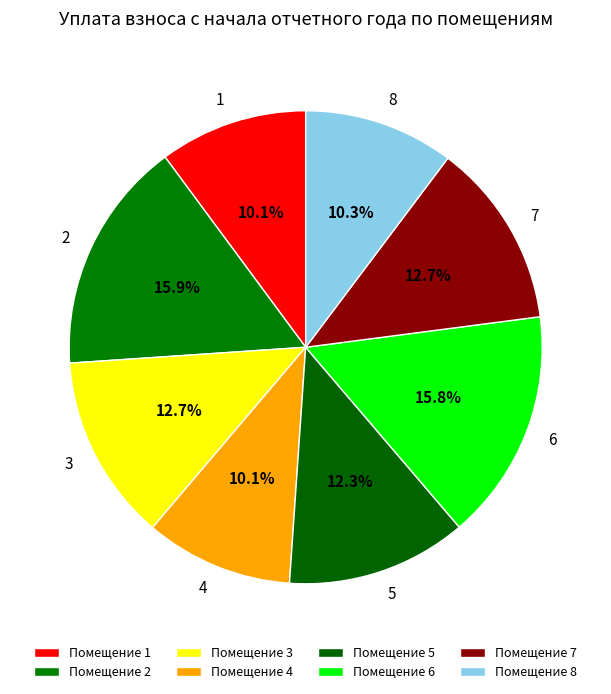

What portion of the pie excludes 5?

87.7%